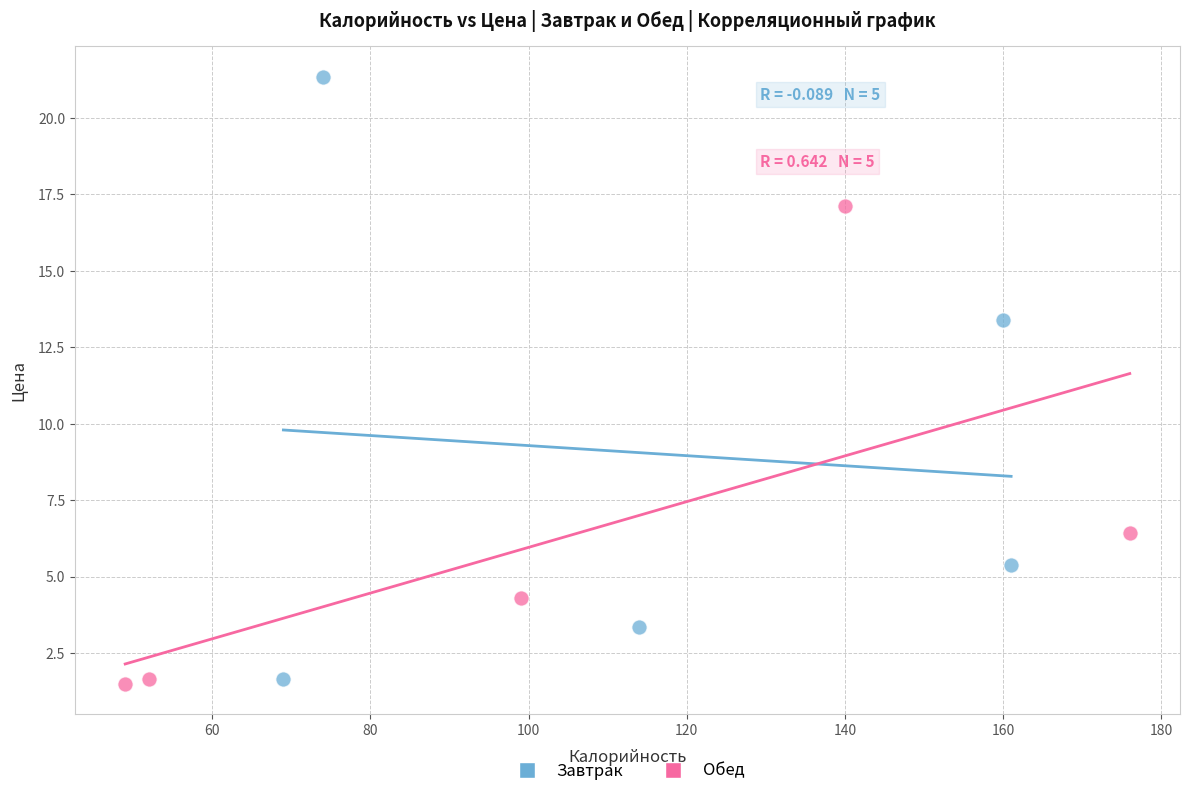

Which series contains the highest Y value?

Завтрак